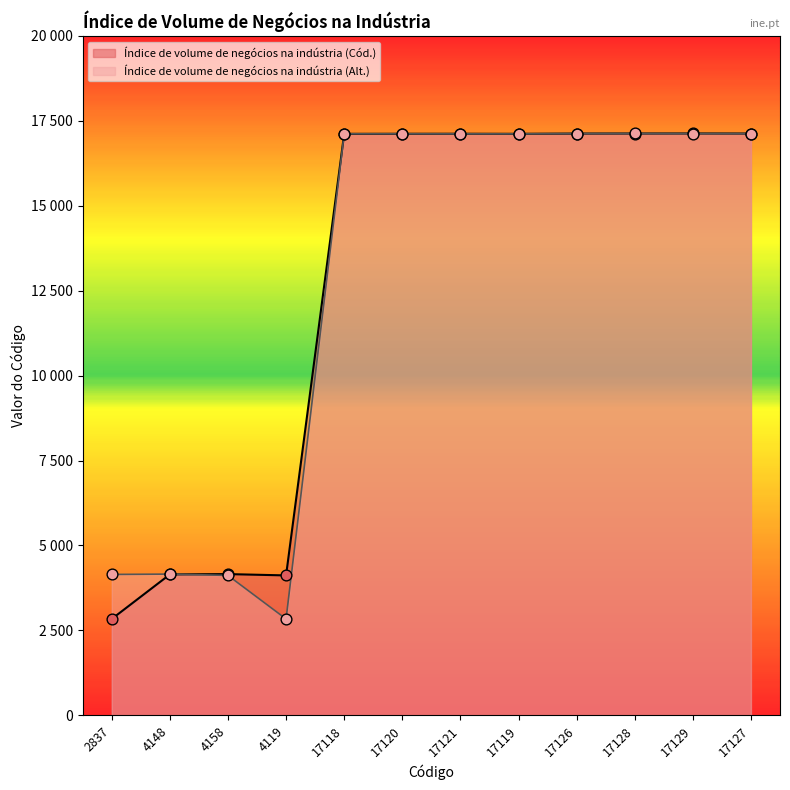

Which series has the widest spread of Y values?

Índice de volume de negócios - Mercado interno